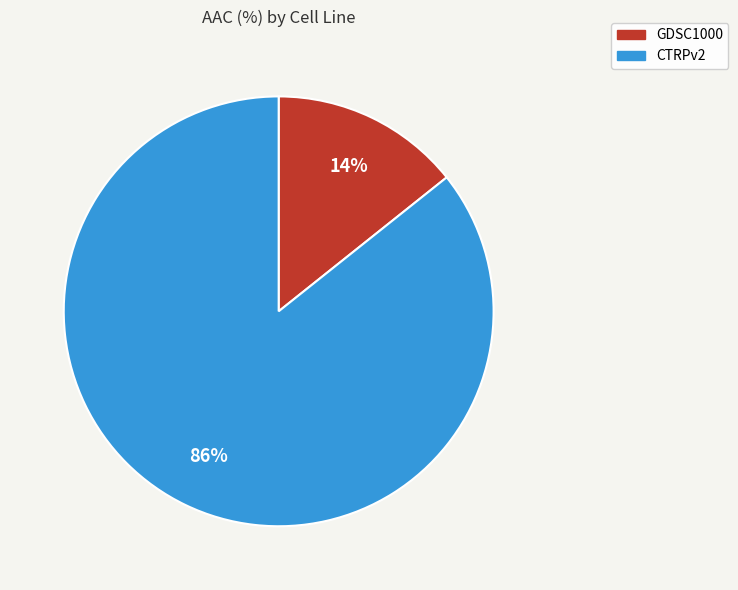

Which has a higher value, GDSC1000 or CTRPv2?

CTRPv2